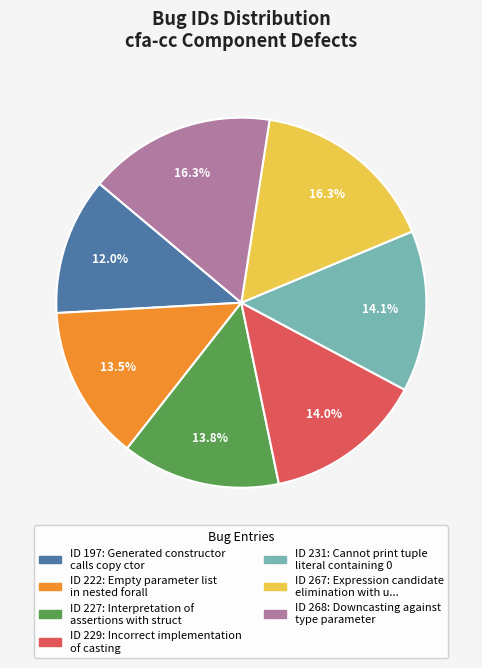

Does any single category account for the majority?

No